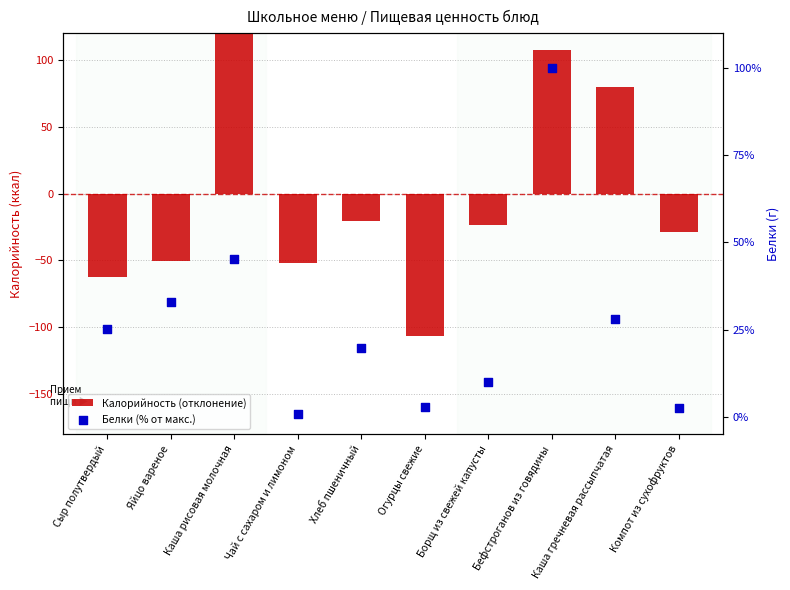

At which category is the sum across all series the highest?

Бефстроганов из говядины